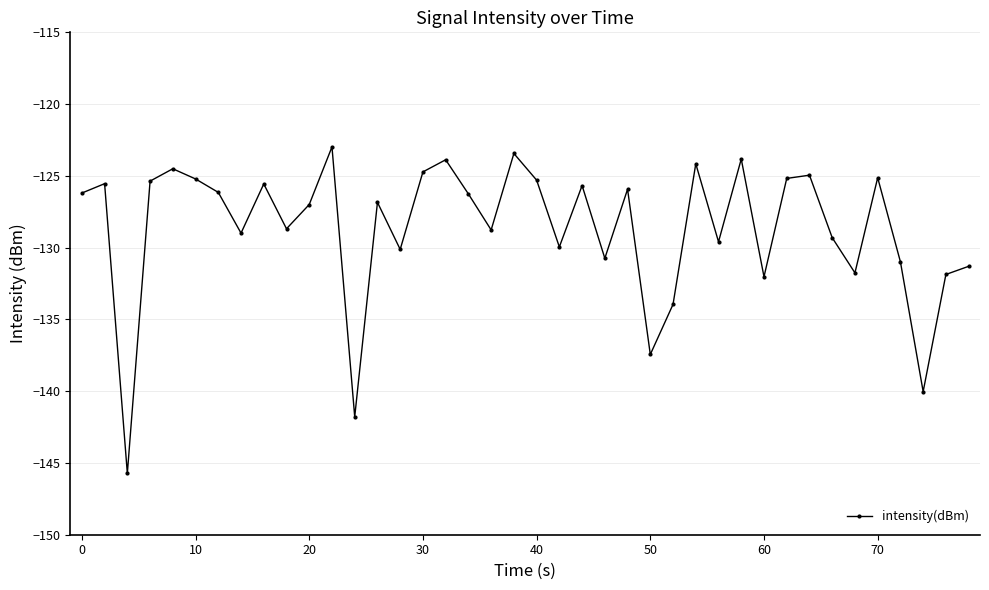

What is the value of the 37th point from the left?

-131.0